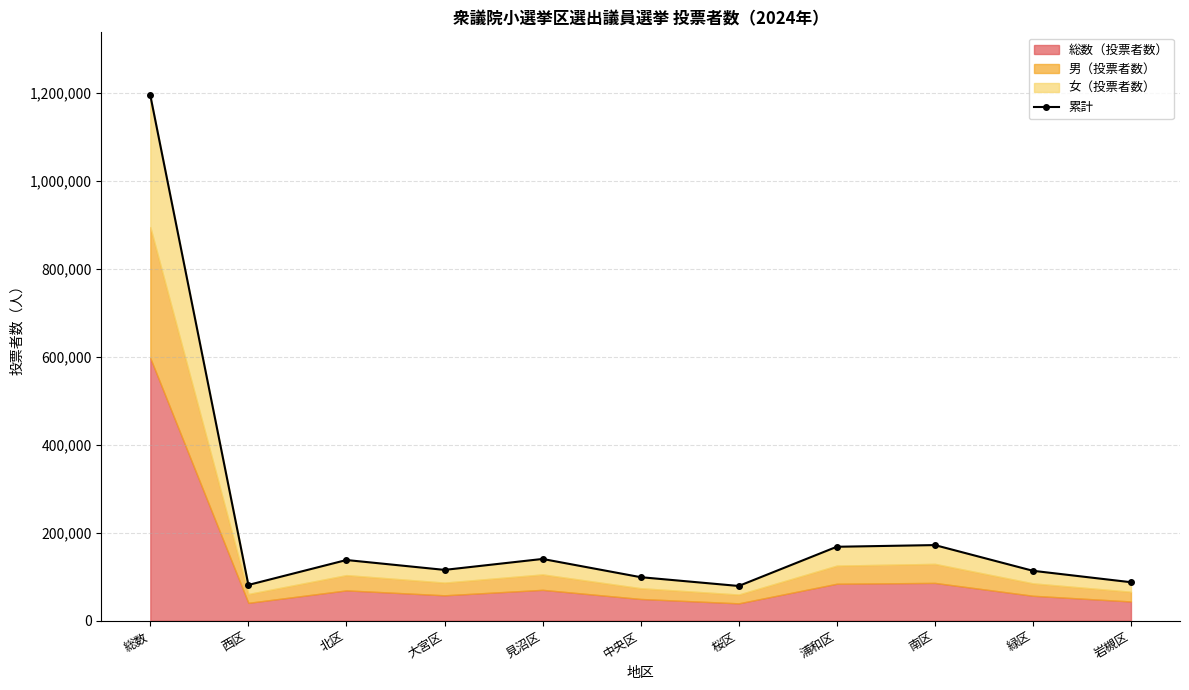

Reading left to right, list all the values displayed in this chart.

1193766	81272	137932	115490	140348	98932	78944	168044	171878	113450	87476